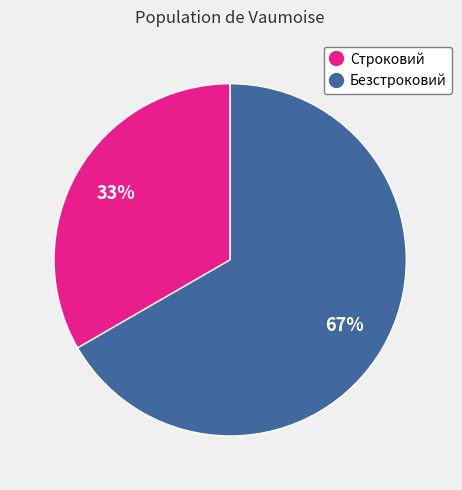

What is the largest slice in the pie chart?

Безстроковий